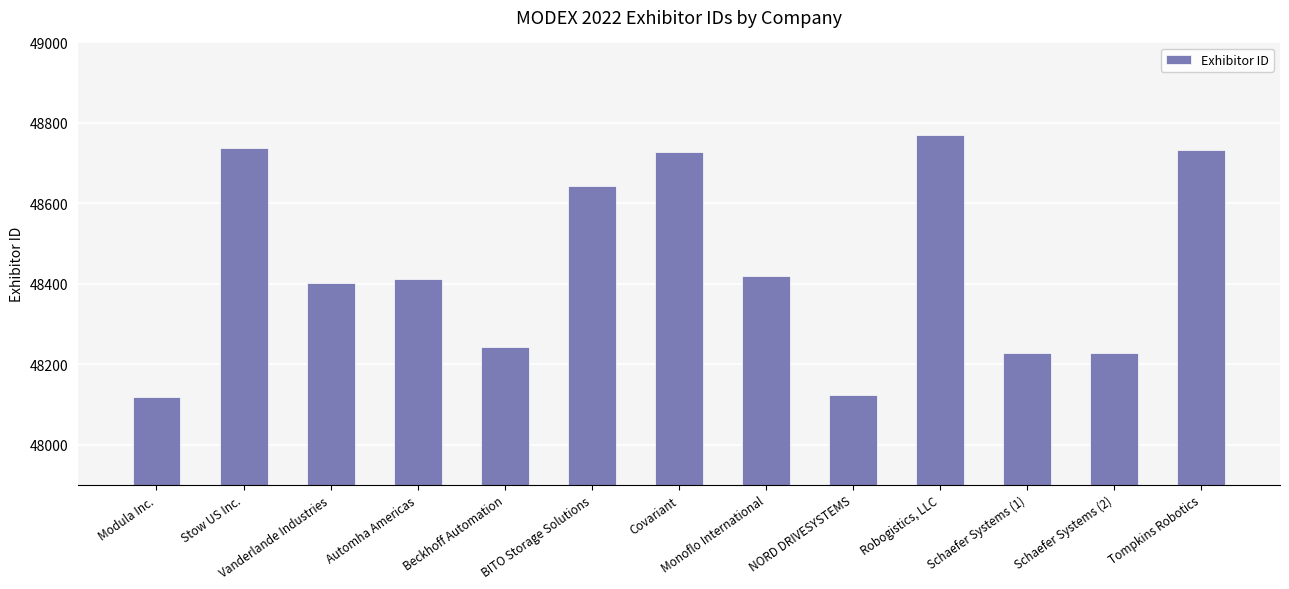

What is the ratio of the value at NORD DRIVESYSTEMS to the value at Modula Inc.?

1.0